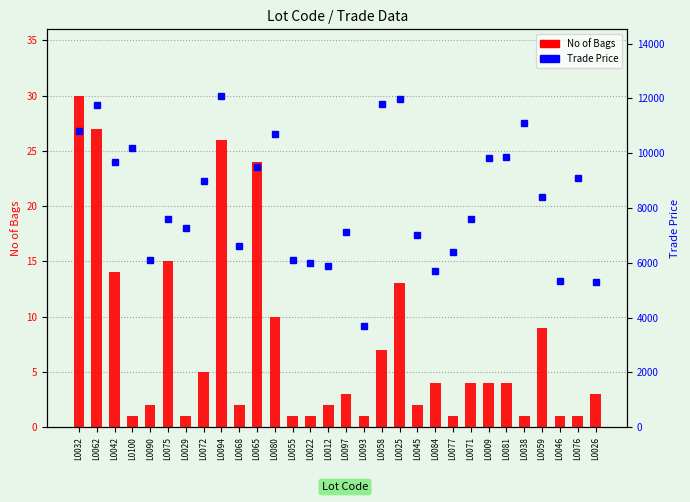

How many values in the No of Bags series are below 4?

15